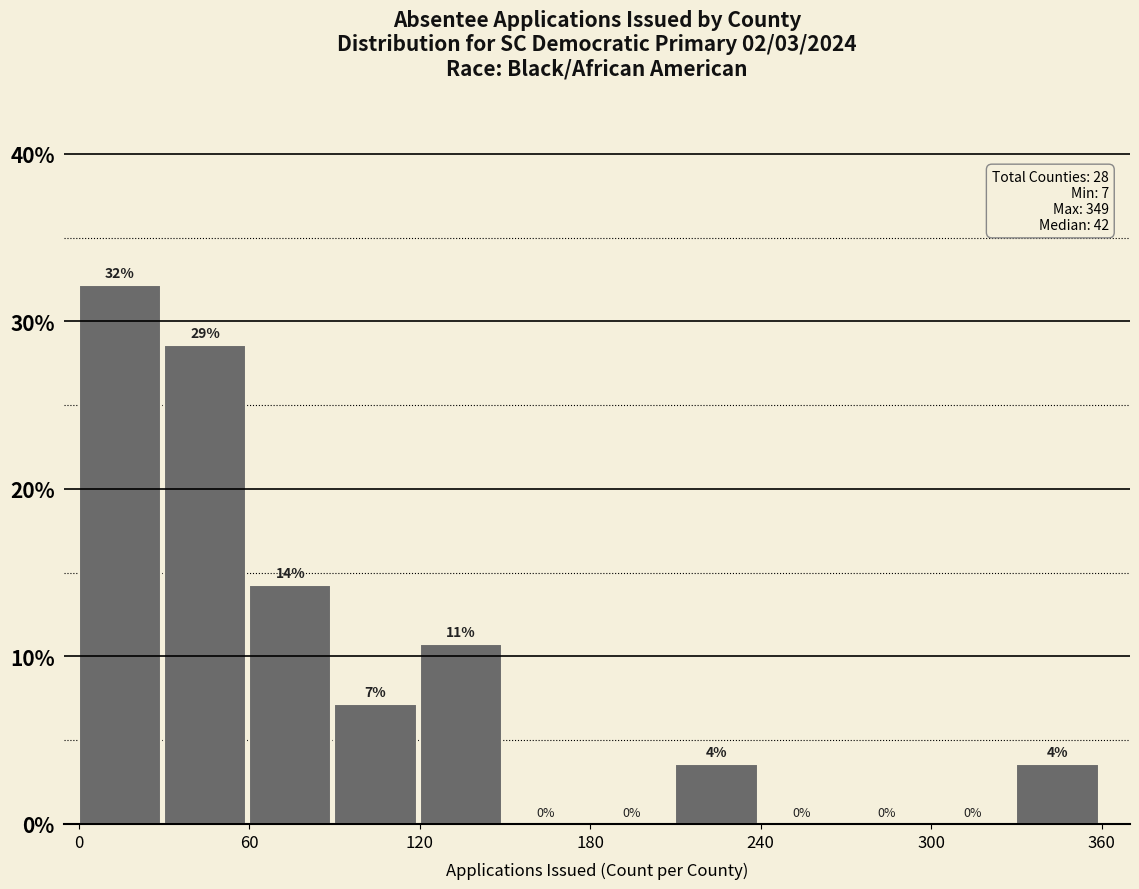

Read against the x-axis, roughly where is the centre of the tallest bar?

10